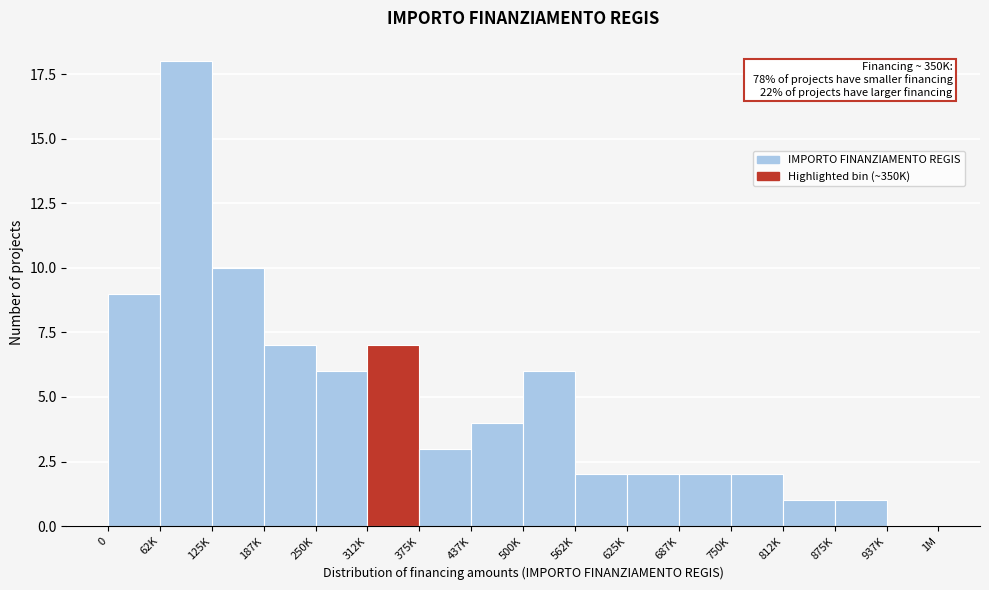

Reading right to left, what are all the values shown in this chart?

937K=0	875K=1	812K=1	750K=2	687K=2	625K=2	562K=2	500K=6	437K=4	375K=3	312K=7	250K=6	187K=7	125K=10	62K=18	0=9